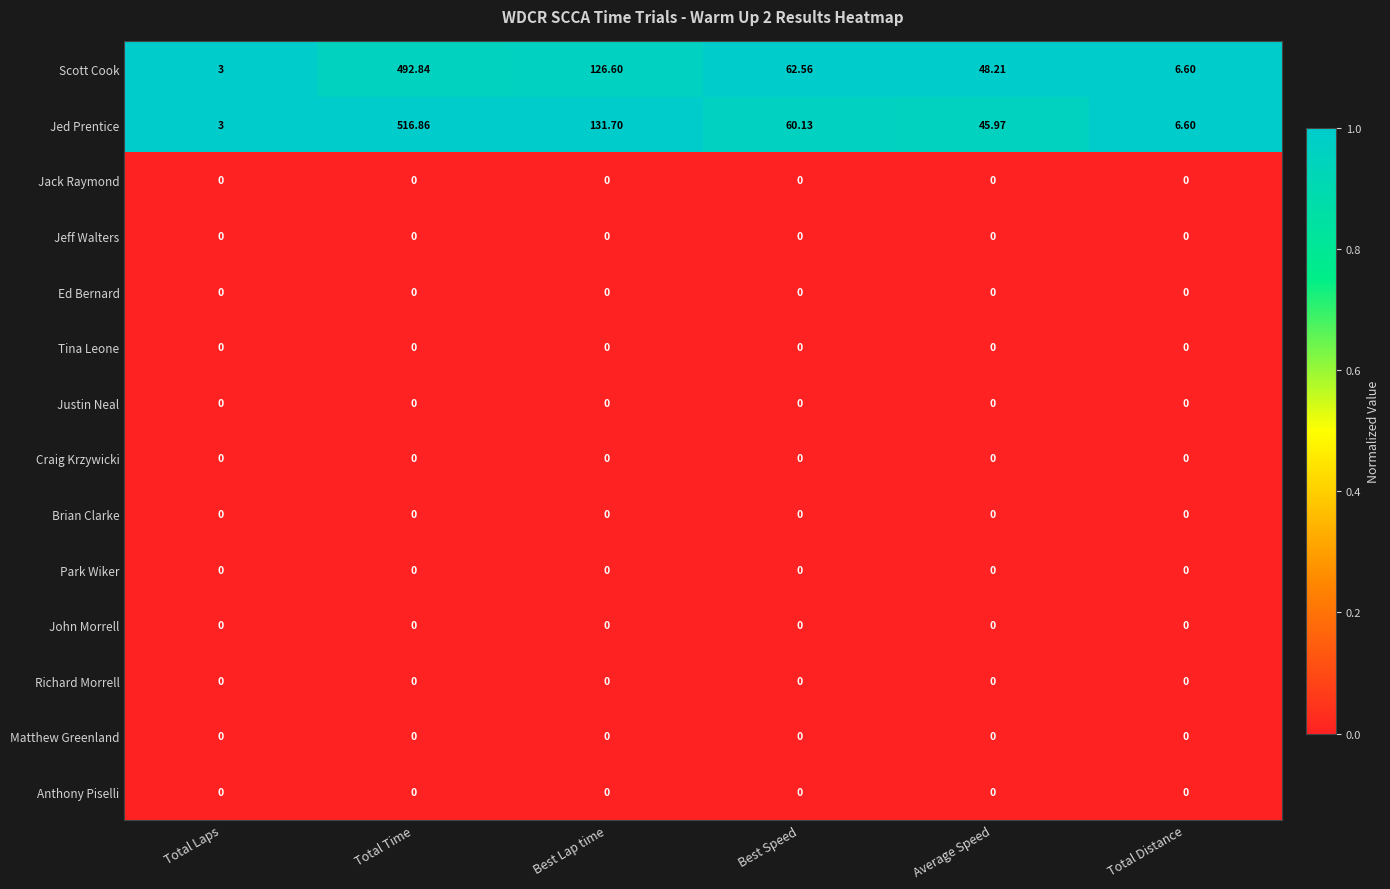

Which category has the highest value across all series?

Total Time